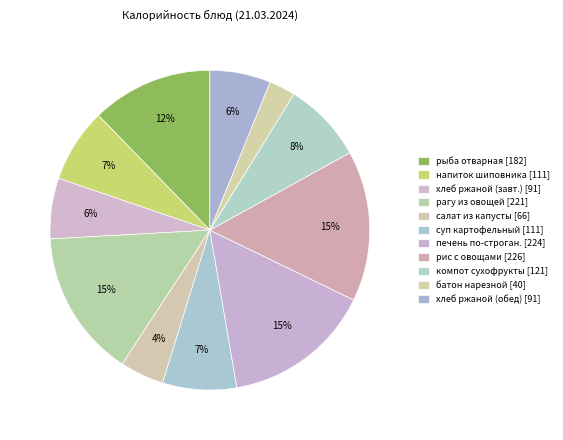

How many segments does this pie chart have?

11